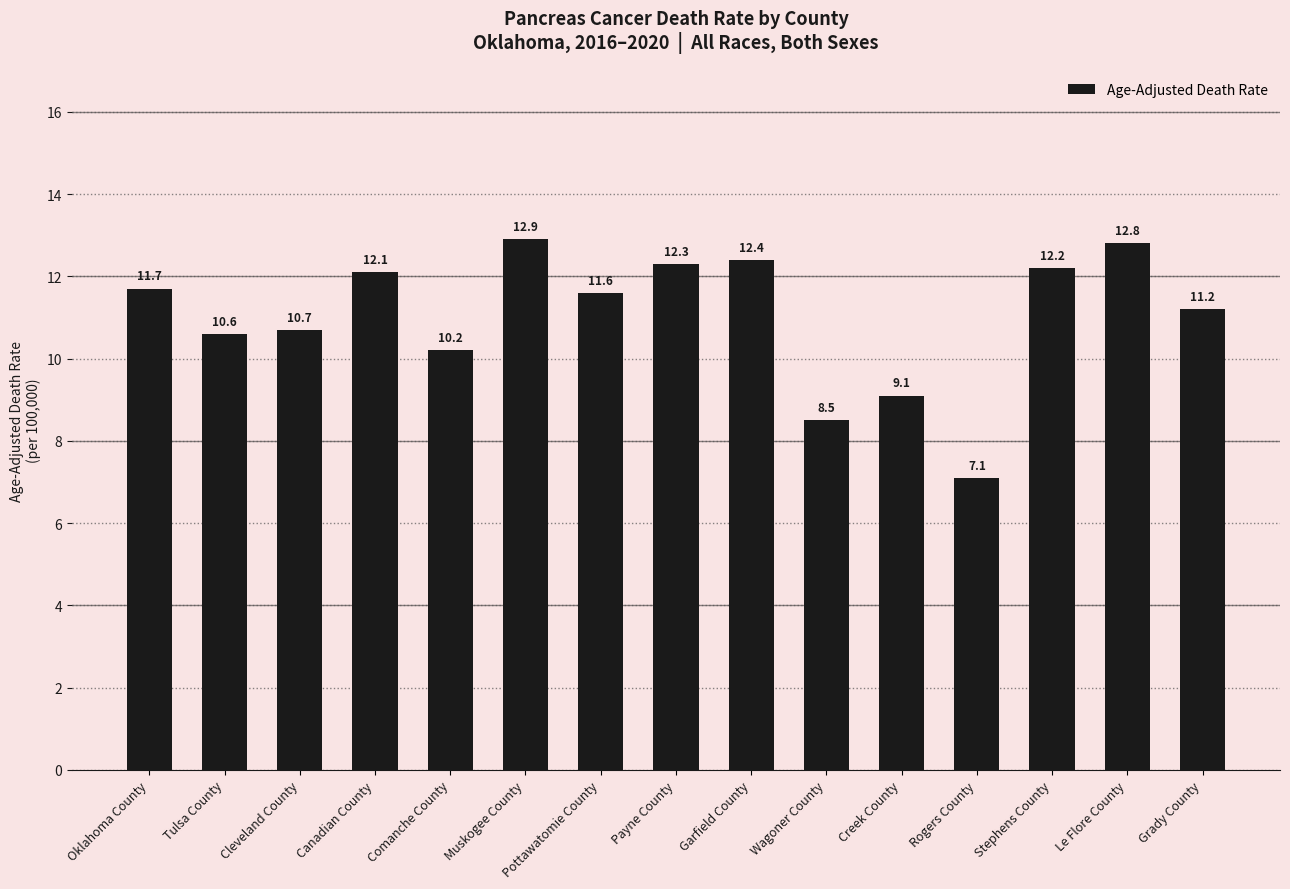

How many bars are there in total?

15